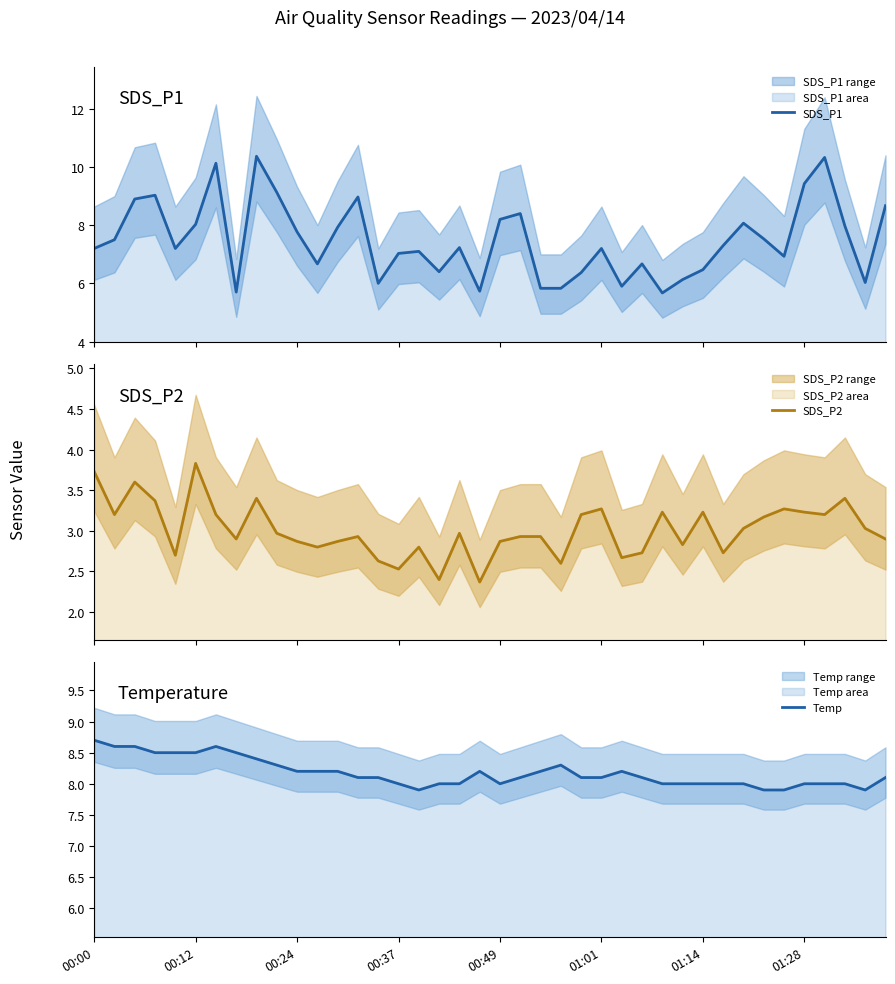

What is the average value of the SDS_P1 series?

7.5